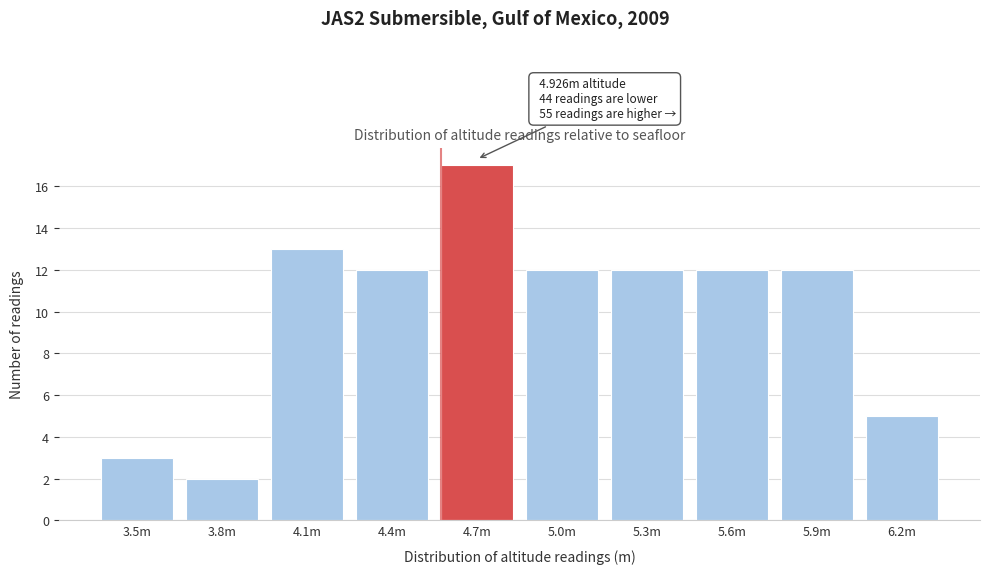

Reading left to right, extract all data points from this chart.

3.5m=3	3.8m=2	4.1m=13	4.4m=12	4.7m=17	5.0m=12	5.3m=12	5.6m=12	5.9m=12	6.2m=5